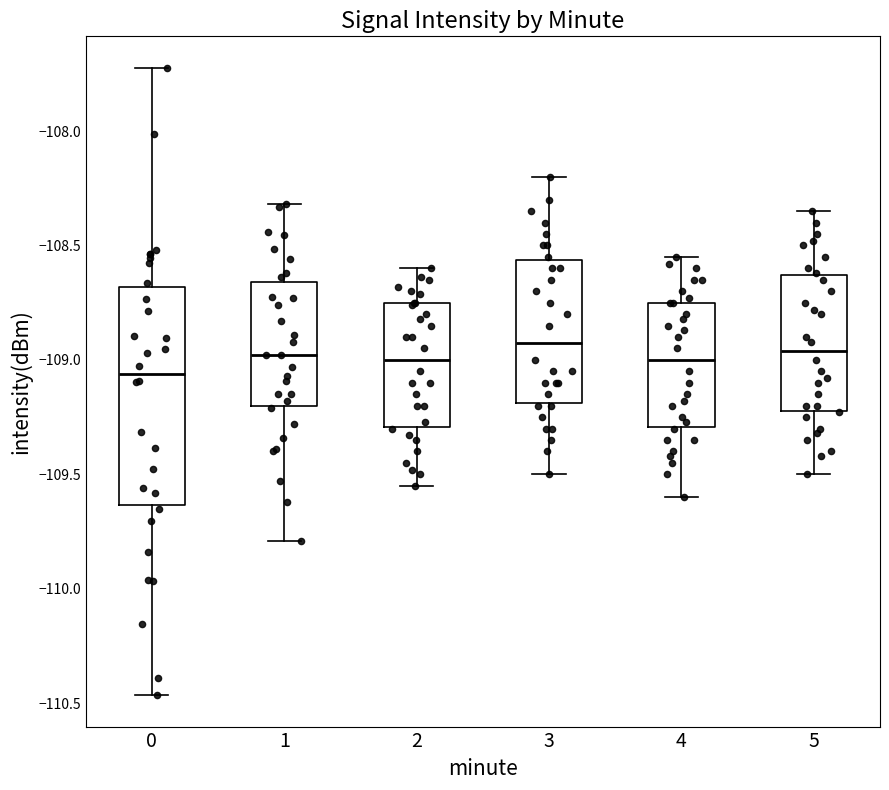

Reading left to right, read every box against the y-axis: the position of its median line, the range the box covers, and the ends of its whiskers. The values are not printed on the chart, so give them approximately, as read against the axis.

0: median -109.05, box -109.65 to -108.70, whiskers -110.45 to -107.70
1: median -109.00, box -109.20 to -108.65, whiskers -109.80 to -108.30
2: median -109.00, box -109.30 to -108.75, whiskers -109.55 to -108.60
3: median -108.90, box -109.20 to -108.55, whiskers -109.50 to -108.20
4: median -109.00, box -109.30 to -108.75, whiskers -109.60 to -108.55
5: median -108.95, box -109.20 to -108.65, whiskers -109.50 to -108.35